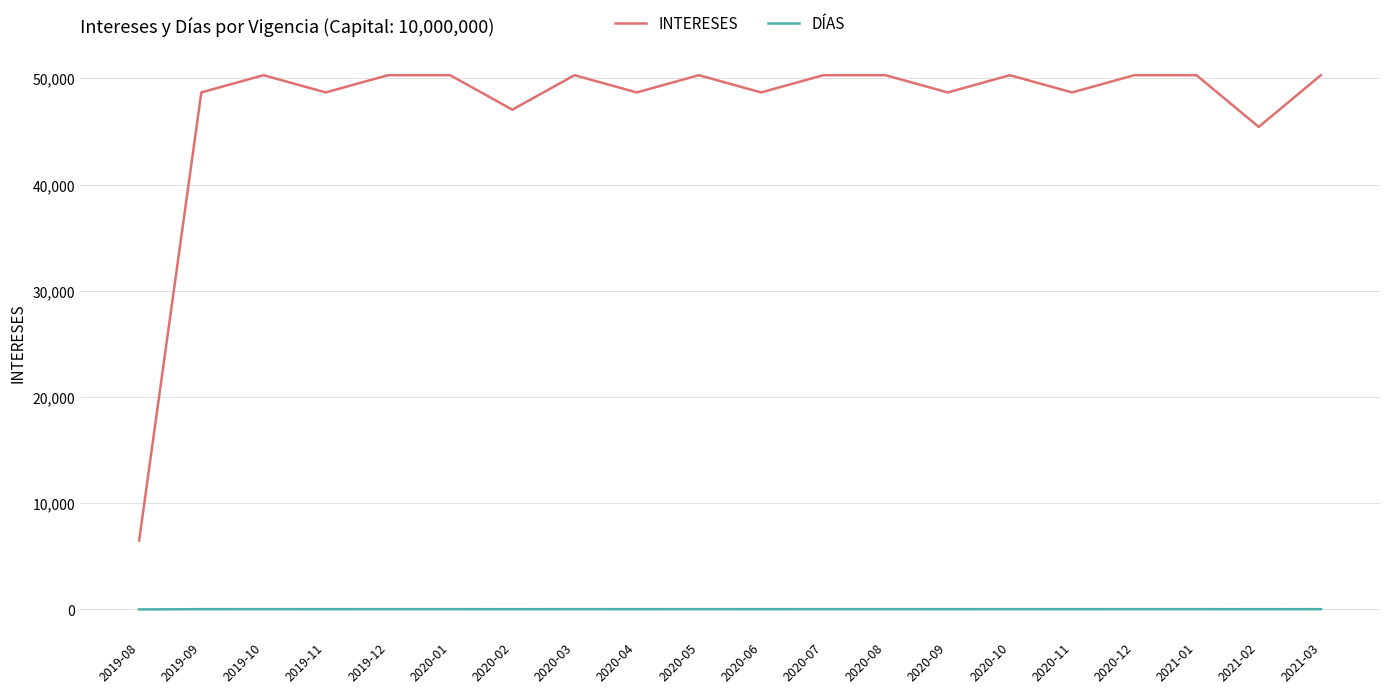

What is the difference between the highest and lowest values at 2020-05?

50267.0